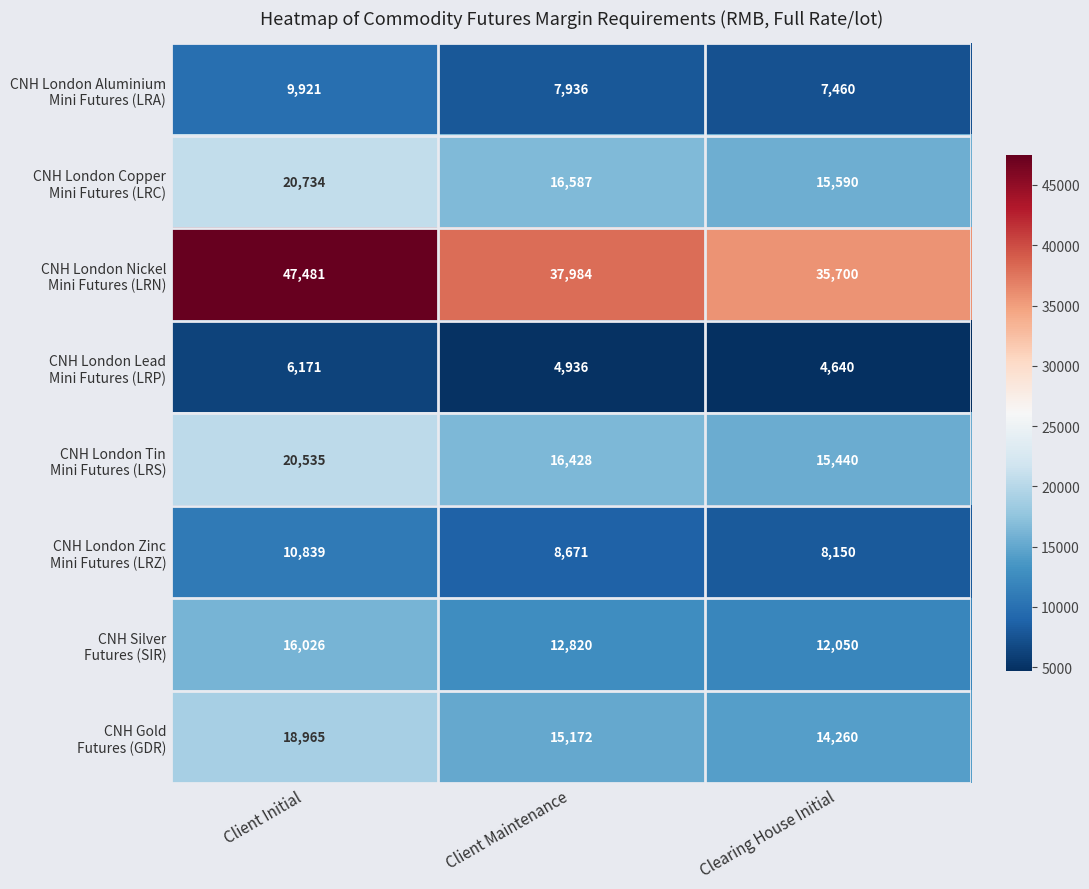

What is the spread (max minus min) of values at Client Initial?

41310